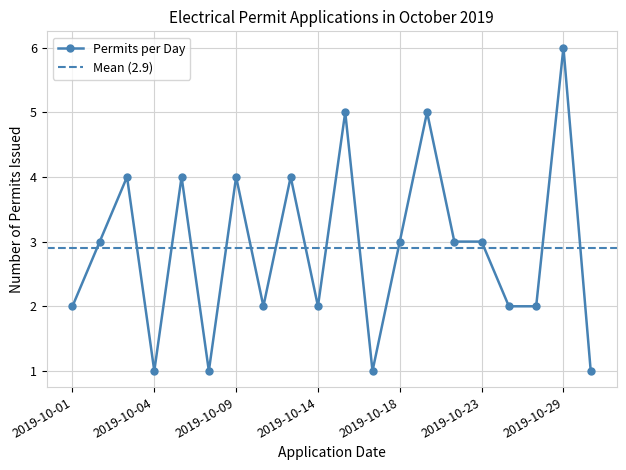

What is the maximum value for Permits per Day?

6